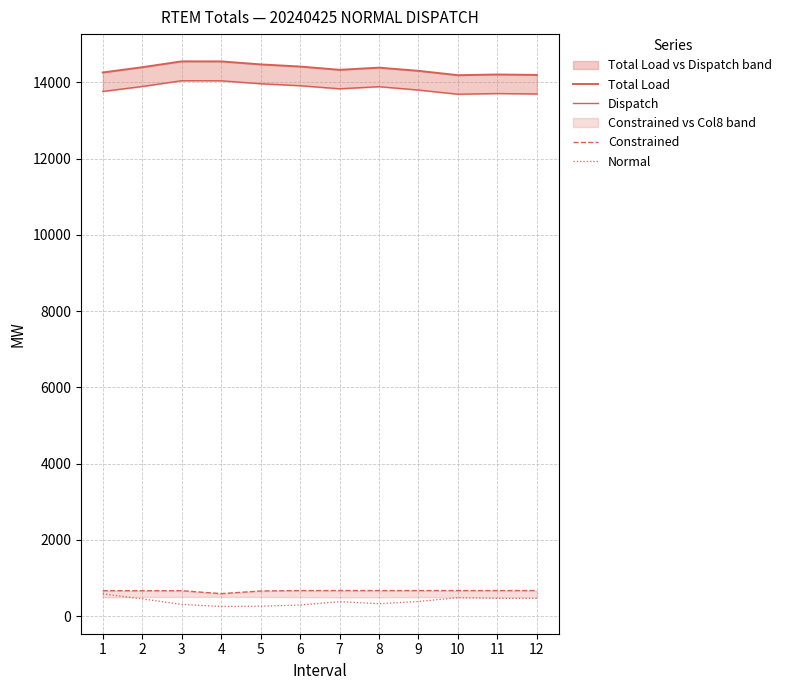

Reading left to right, extract all data points from this chart.

Total Load: 14256.6	14394.5	14548.2	14547.1	14468.5	14412.5	14326.3	14383.3	14299.3	14185.4	14203.9	14192.2
Dispatch: 13760.5	13889.9	14041.6	14039.9	13962.3	13910.6	13829.8	13884.7	13796.7	13687.6	13705.3	13694.1
Constrained: 670.1	669.9	670.1	593.4	662.7	674.1	674.1	674.1	674.1	673.9	674.1	674.1
Normal: 586.3	457.1	310.1	257.1	263.6	295.1	381.9	329.9	388.0	486.7	469.0	468.0